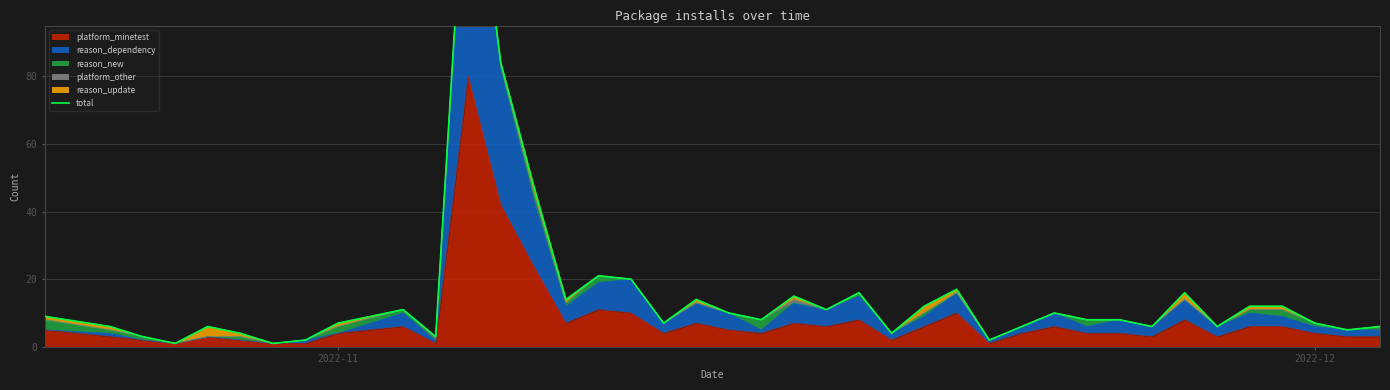

What is the highest value of the platform_minetest series?

80